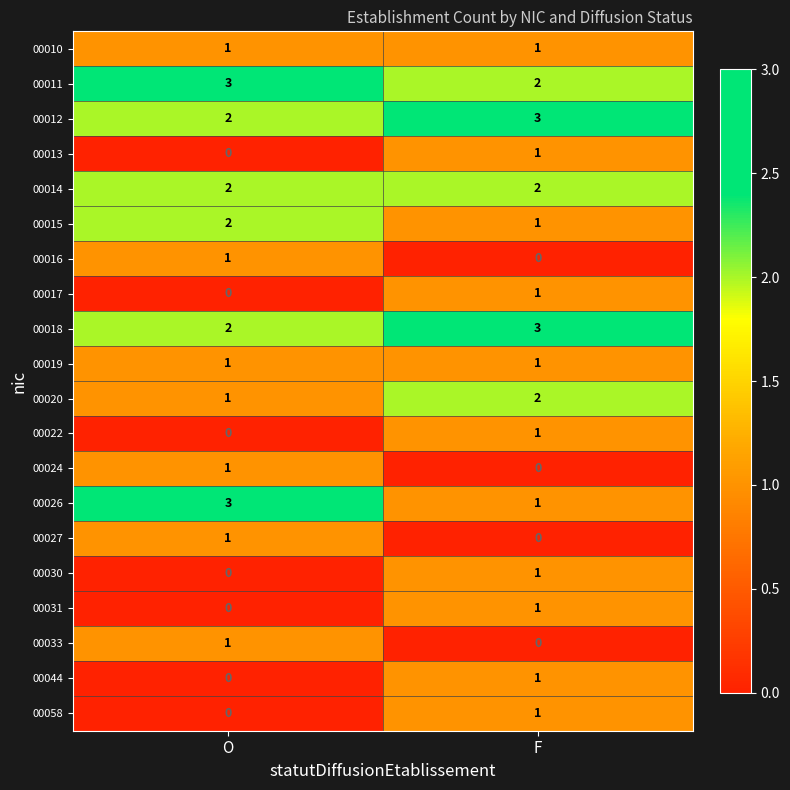

True or false: 00024 has a value of 1 at O.

True